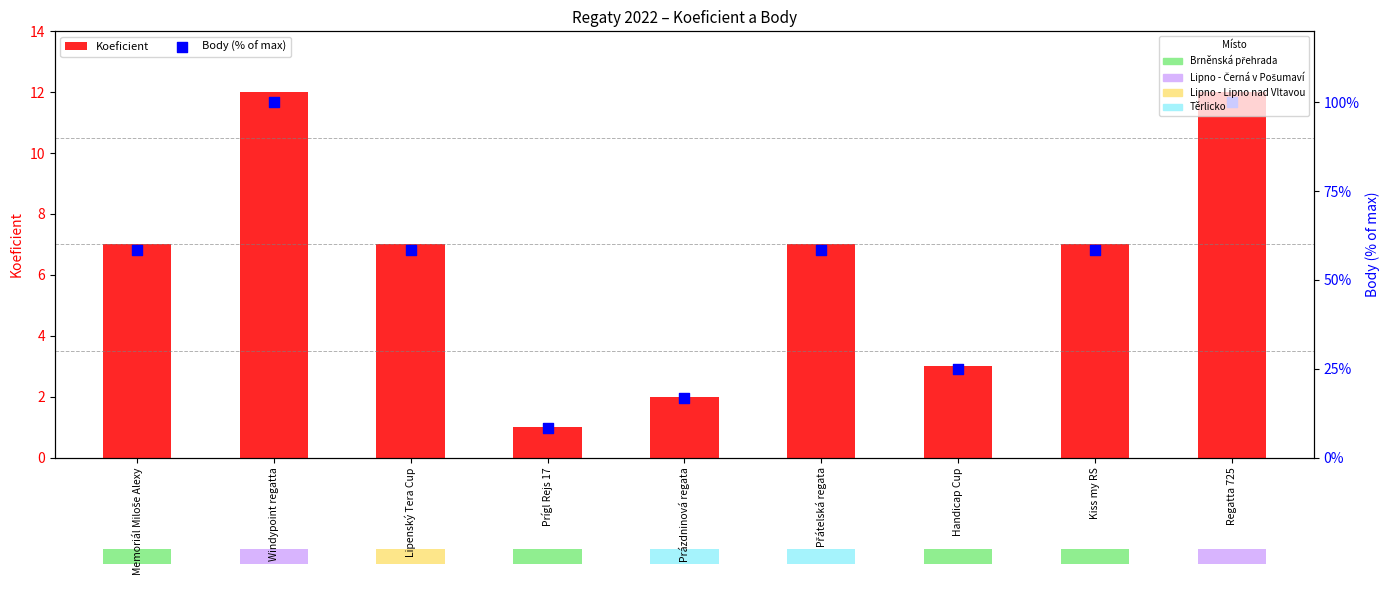

Which series reaches the minimum Y coordinate?

Koeficient